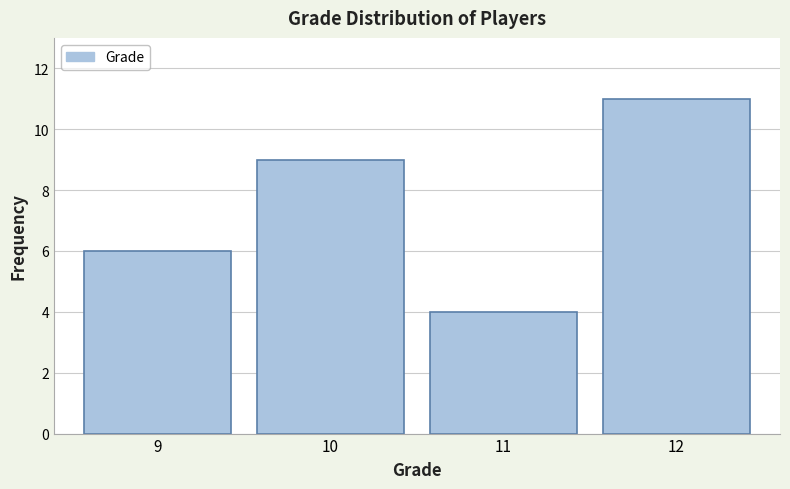

Reading right to left, what are all the values shown in this chart?

11	4	9	6